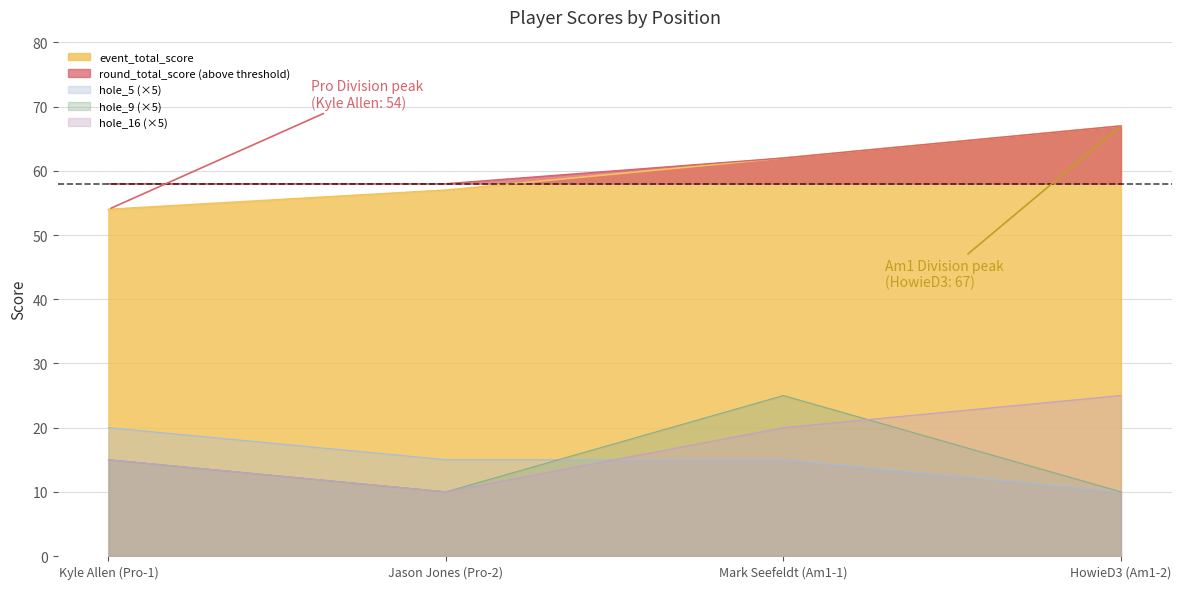

The value of hole_16 at Mark Seefeldt (Am1-1) is 20. True or false?

True